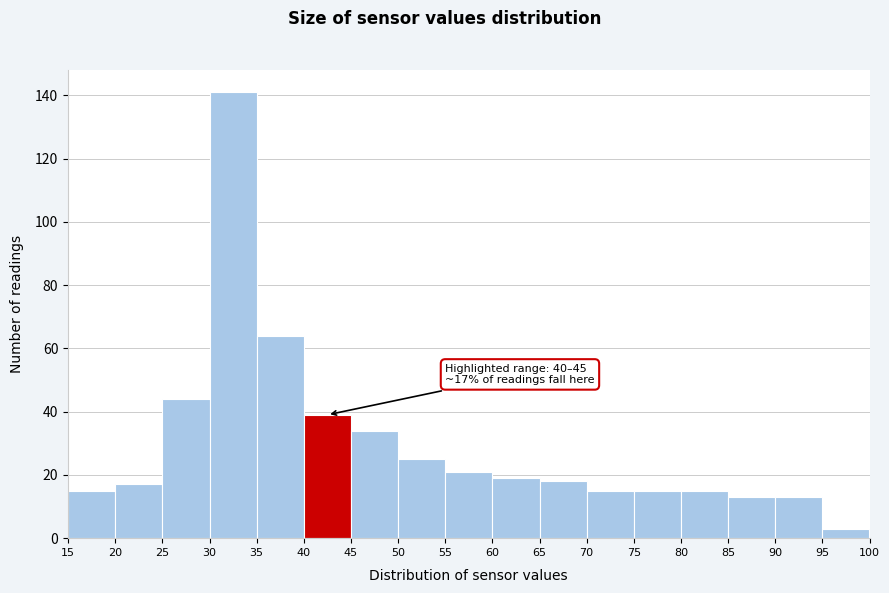

Over which range of the x-axis is the bar tallest?

30 to 35